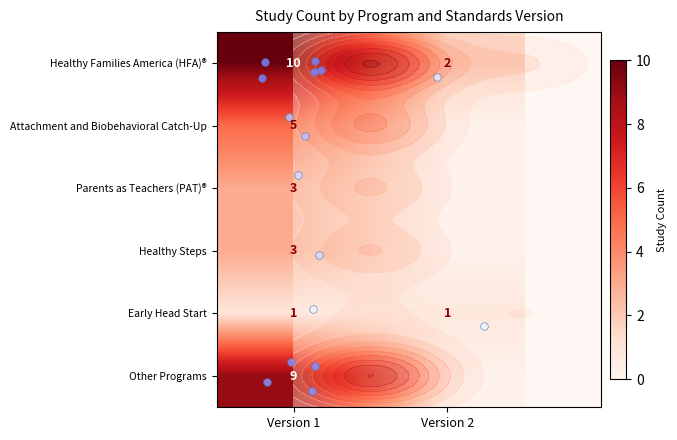

At how many categories does at least one series exceed 4?

1